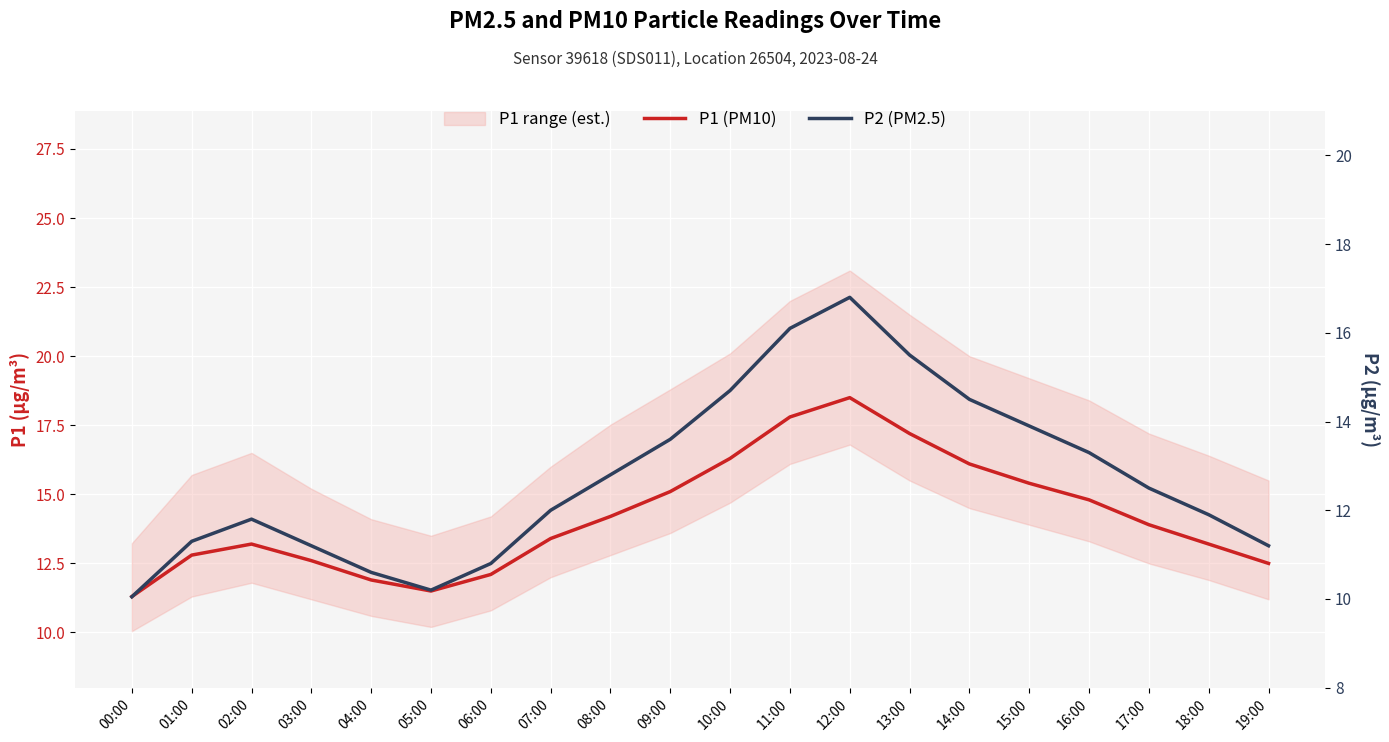

What is the total value across all series at 01:00?

24.1